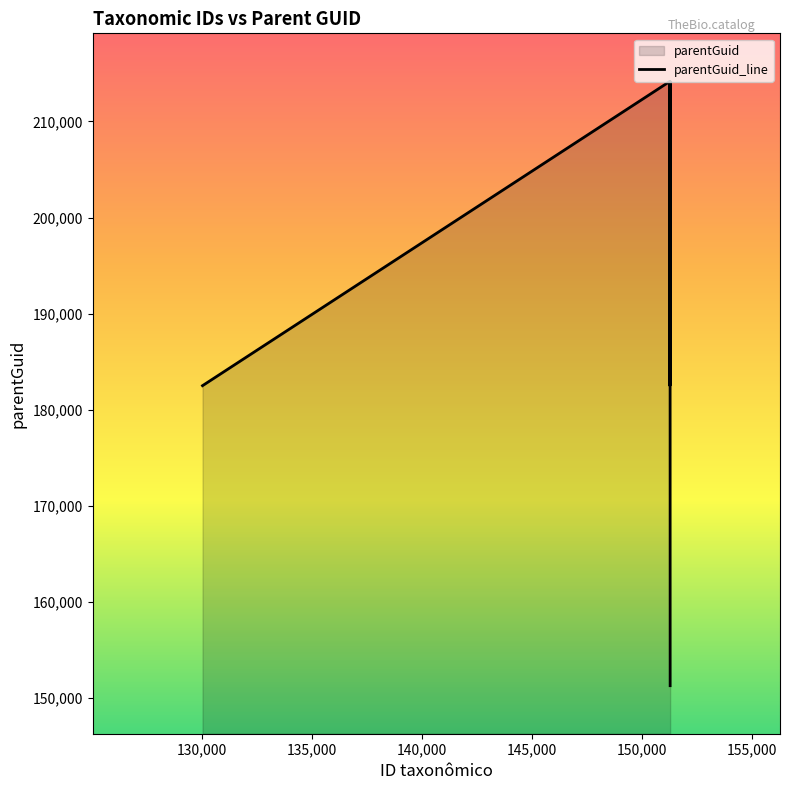

What is the difference between the maximum and minimum values?

62907